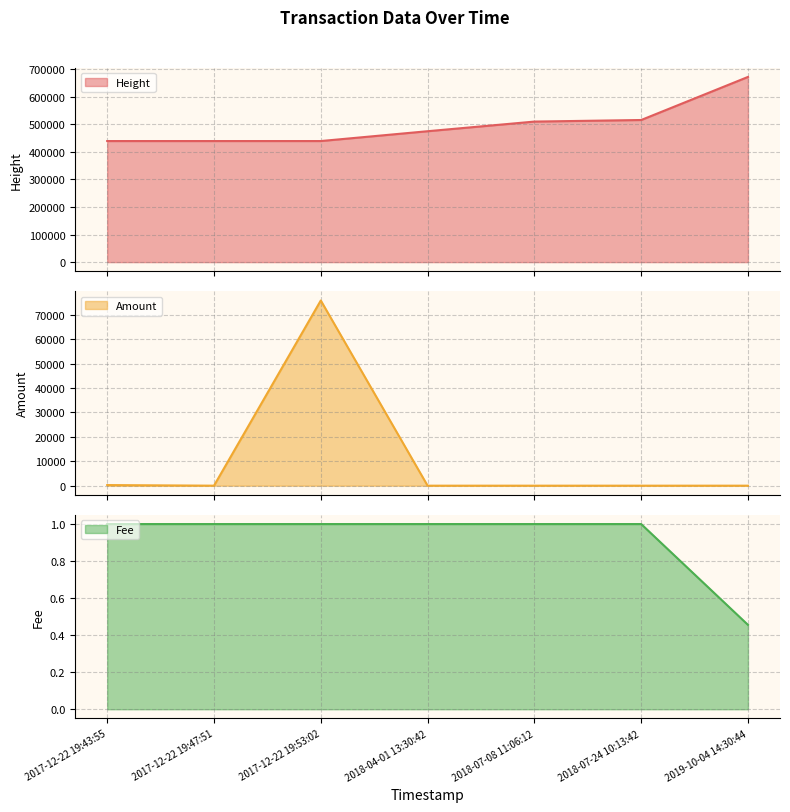

The value of Fee at 2017-12-22 19:53:02 is 1.0. True or false?

True